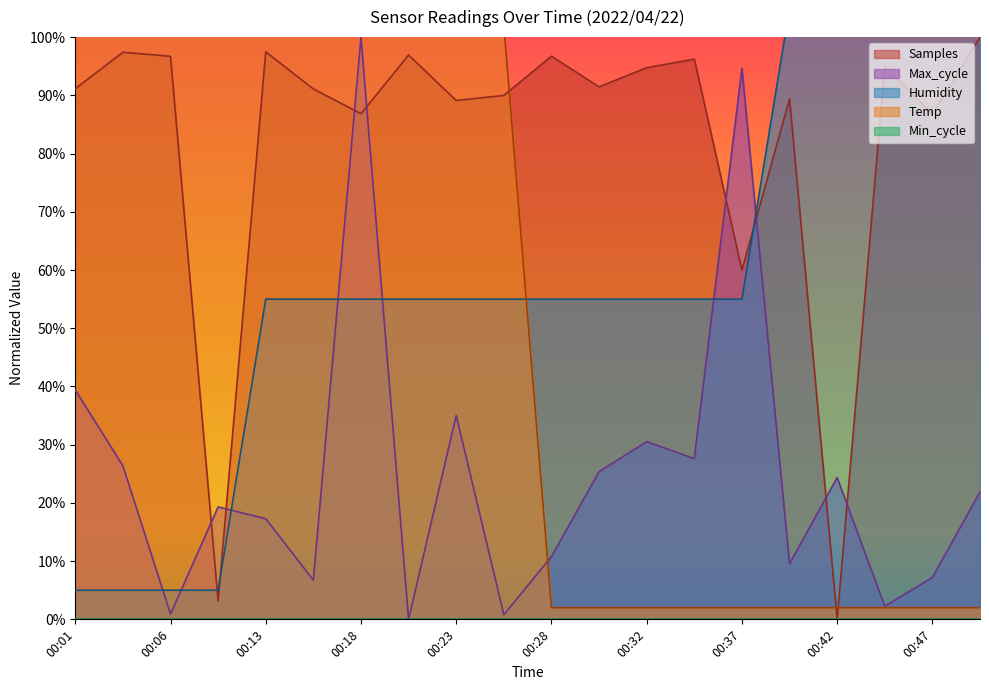

Reading left to right, transcribe all the data shown in this chart.

Temp: 102.0	102.0	102.0	102.0	102.0	102.0	102.0	102.0	102.0	102.0	2.0	2.0	2.0	2.0	2.0	2.0	2.0	2.0	2.0	2.0
Humidity: 5.0	5.0	5.0	5.0	55.0	55.0	55.0	55.0	55.0	55.0	55.0	55.0	55.0	55.0	55.0	105.0	105.0	105.0	105.0	105.0
Max_cycle: 39.4	26.4	0.9	19.3	17.3	6.7	100.0	0.0	35.0	0.8	10.8	25.4	30.5	27.6	94.6	9.5	24.4	2.2	7.2	21.9
Samples: 91.1	97.4	96.7	3.1	97.5	91.1	86.8	96.9	89.1	90.0	96.7	91.5	94.7	96.2	60.0	89.4	0.0	94.9	86.8	100.0